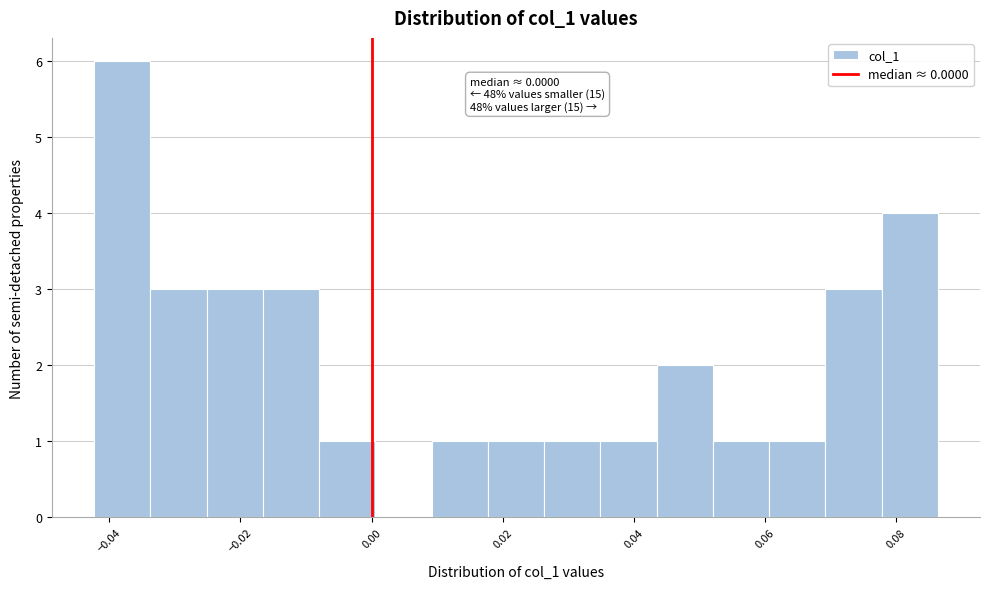

Over which range of the x-axis is the bar tallest?

-0.042 to -0.034